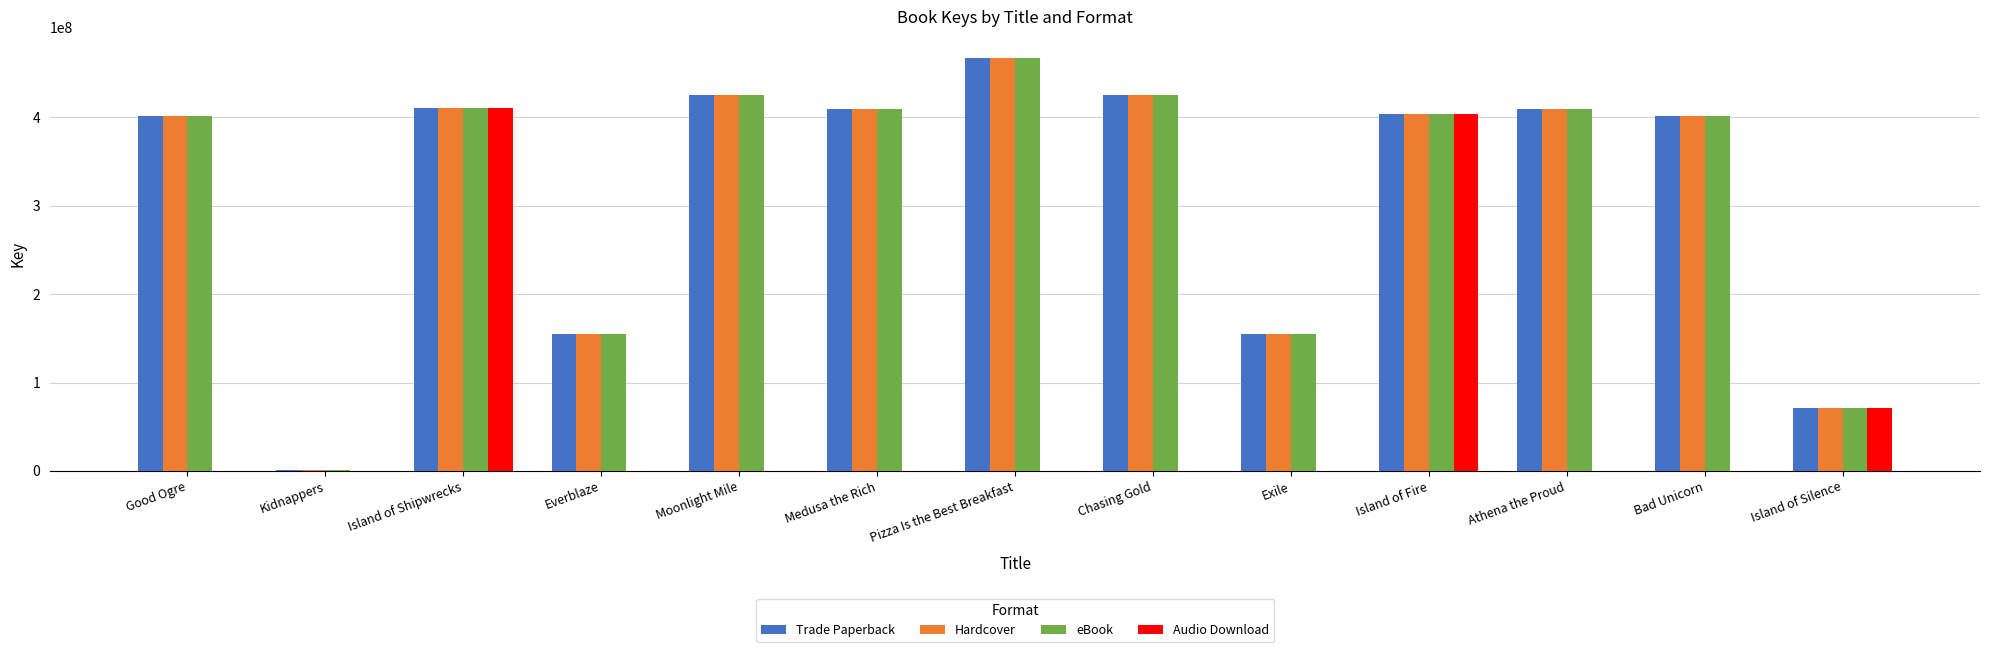

How many categories are shown in the chart?

13